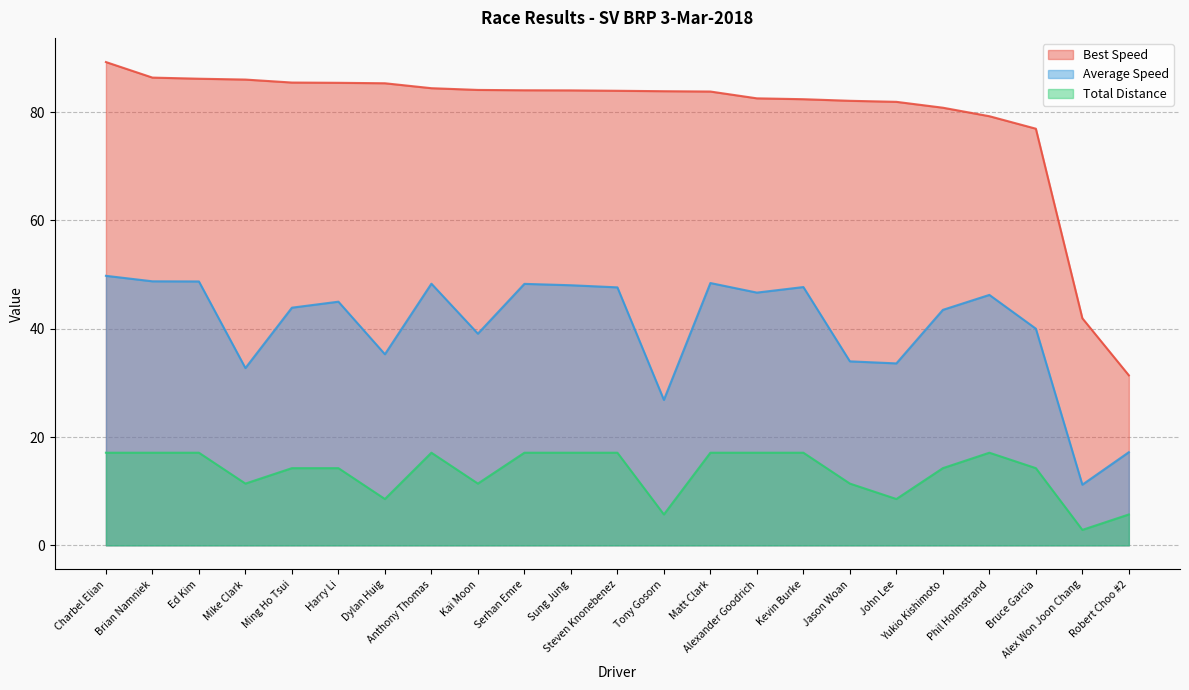

List the series in order of their peak value, highest first.

Best Speed, Average Speed, Total Distance